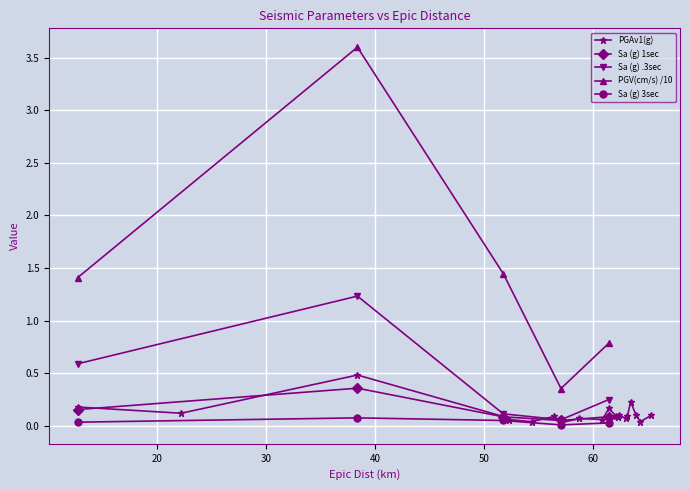

True or false: Sa (g) 1sec and PGV(cm/s) /10 cross at least once.

False